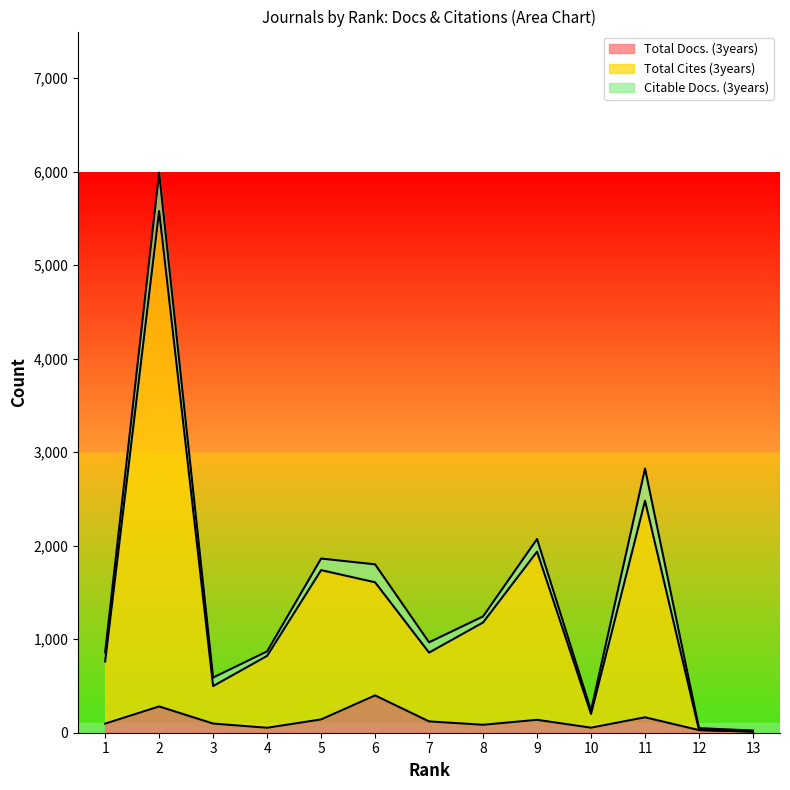

True or false: Total Cites (3years) and Total Docs. (3years) intersect in this chart.

False